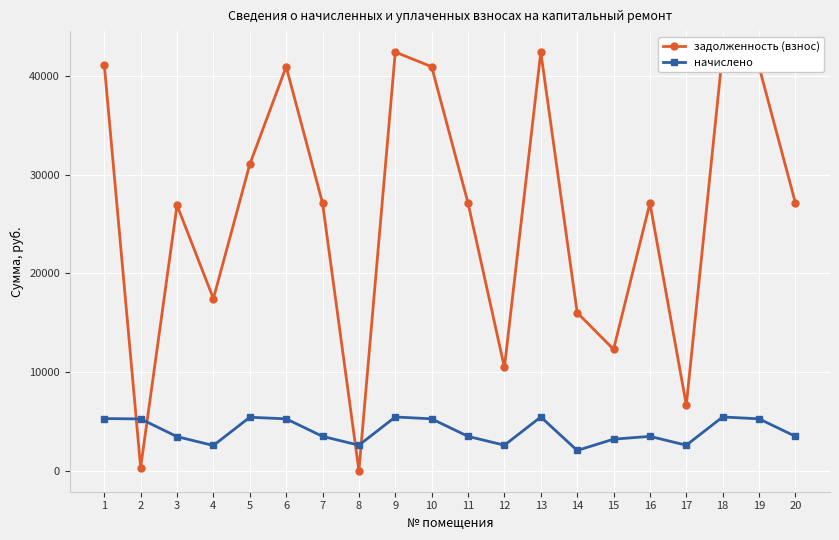

Where do начислено and задолженность (взнос) first cross each other?

1 and 2